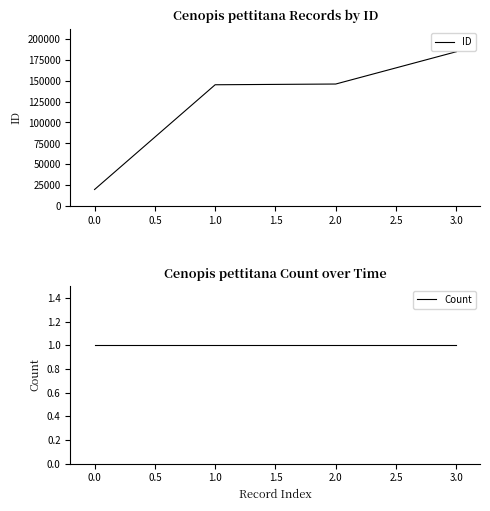

The value of ID at 0.0 is 19844. True or false?

True